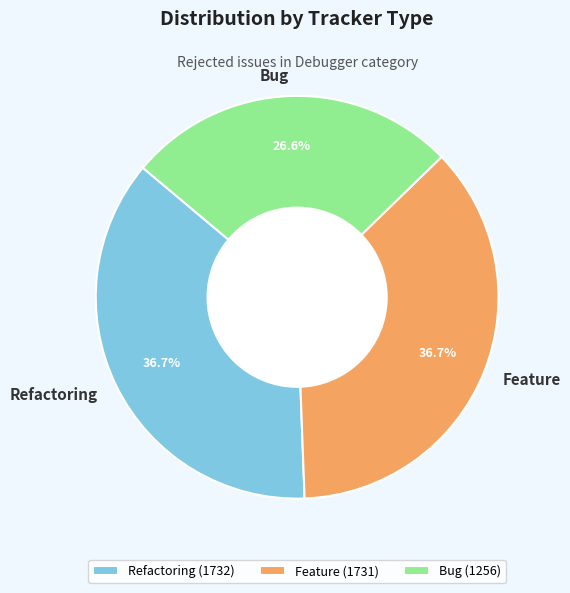

Which category has the smallest portion of the pie?

Bug